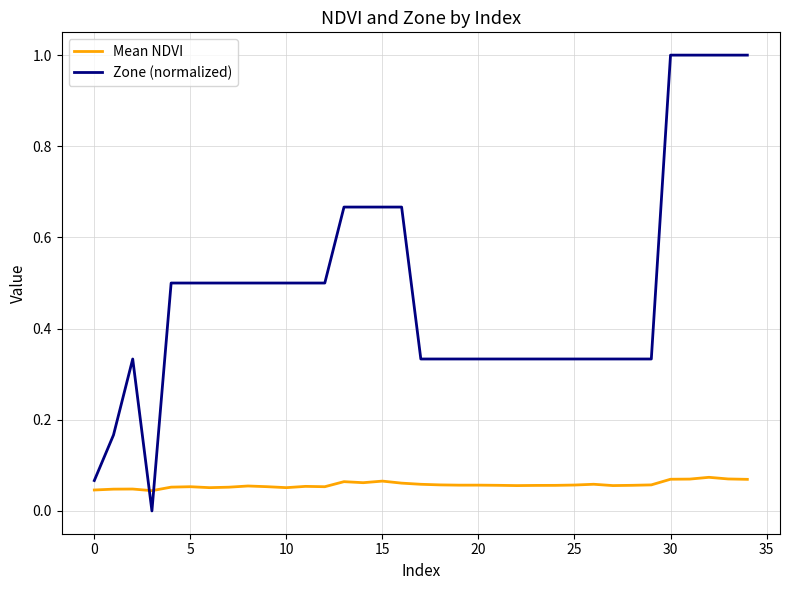

What are all the series names shown in the legend?

Mean NDVI, Zone (normalized)